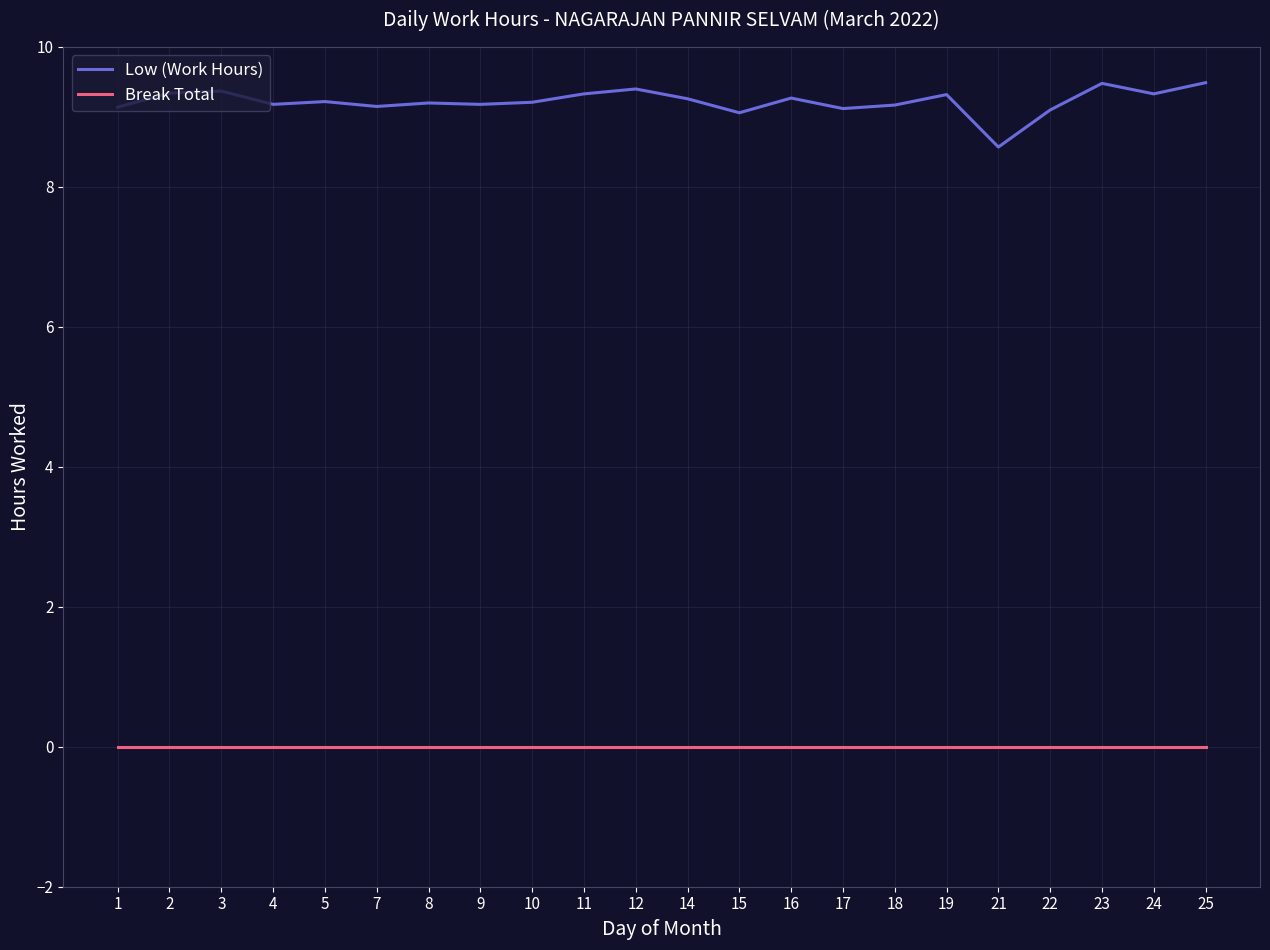

What are all the series names shown in the legend?

Low (Work Hours), Break Total